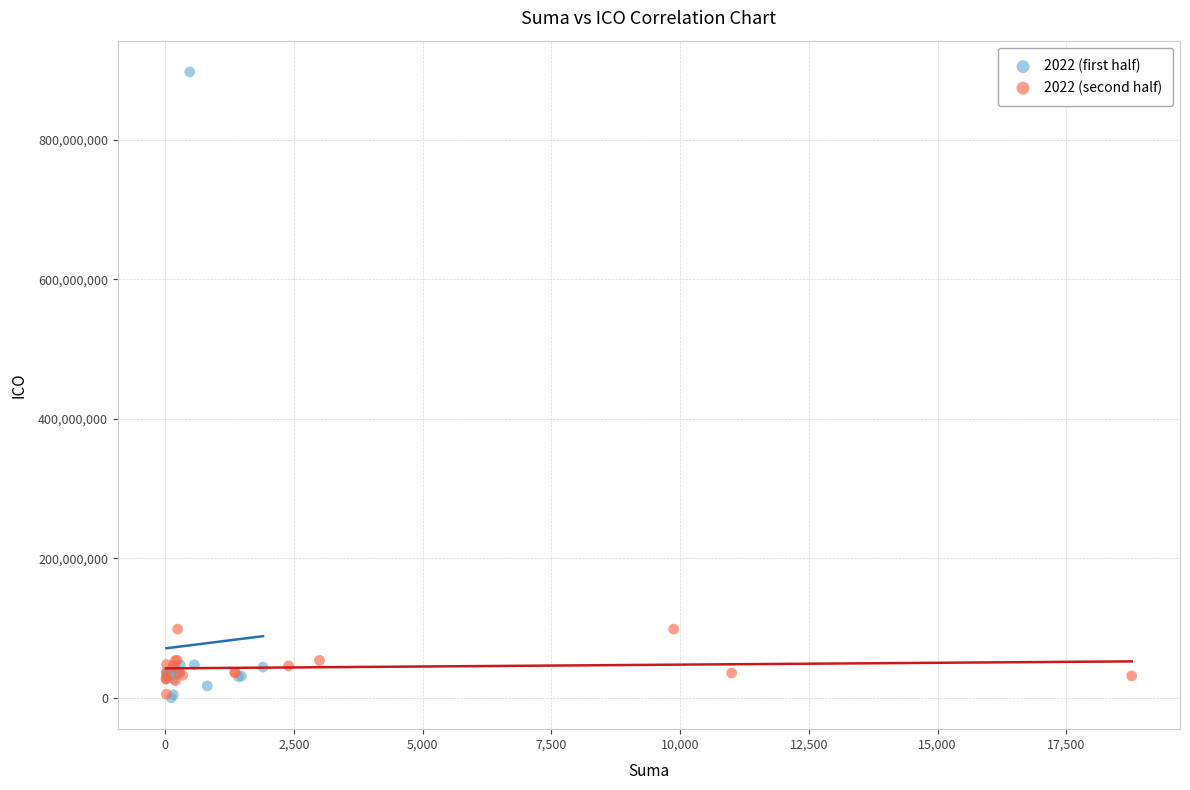

Which series has the largest Y range (max minus min)?

2022 (first half)